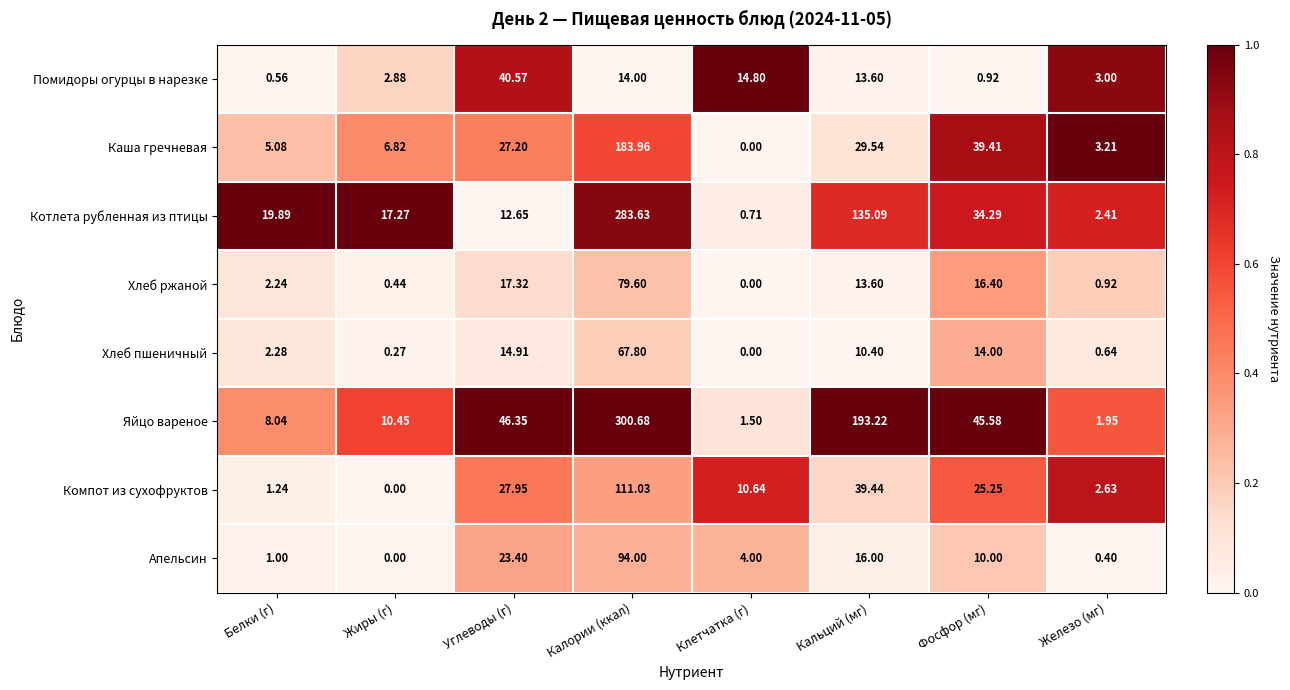

Which series has the largest total across all categories?

Яйцо вареное